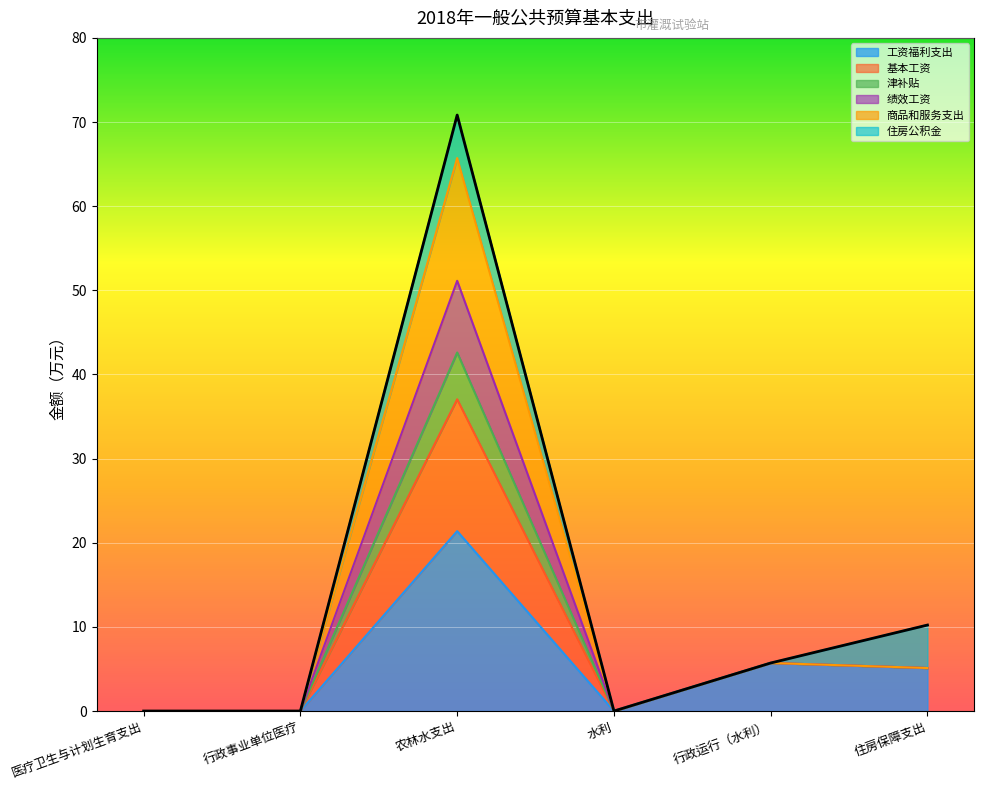

True or false: 基本工资 and 工资福利支出 intersect in this chart.

False